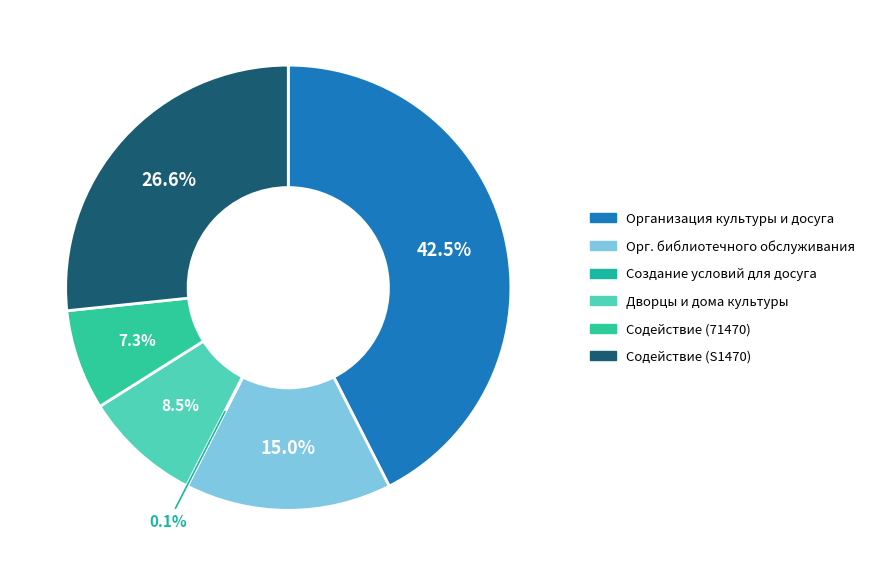

Does any single category account for the majority?

No